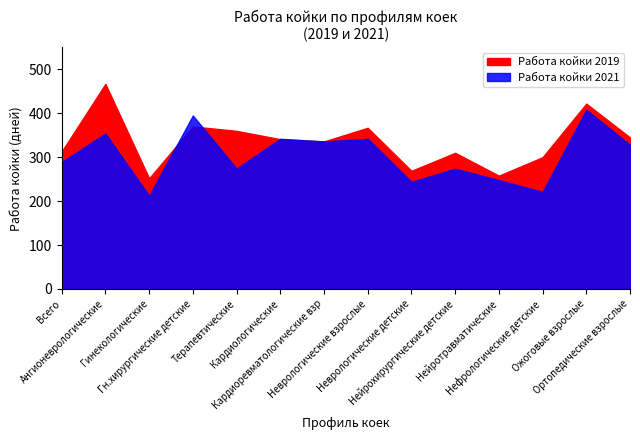

What is the value of the Работа койки 2019 point at the 7th from the left?

336